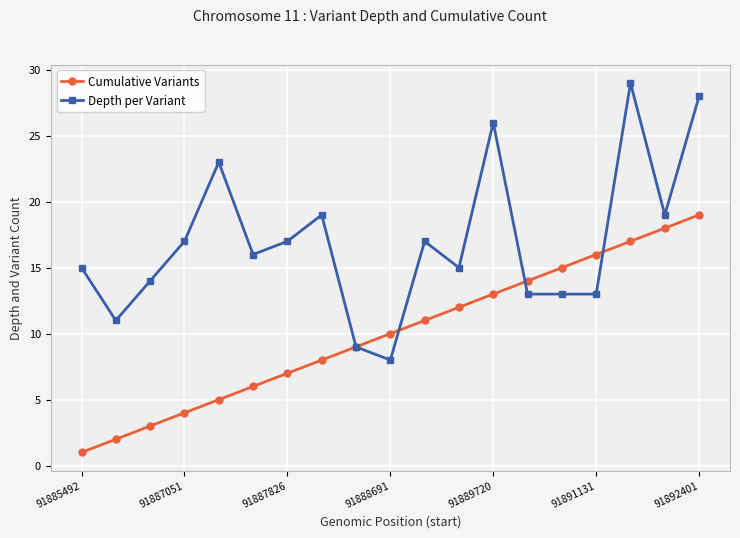

Reading left to right, extract all data points from this chart.

Cumulative Variants: 1	2	3	4	5	6	7	8	9	10	11	12	13	14	15	16	17	18	19
Depth per Variant: 15	11	14	17	23	16	17	19	9	8	17	15	26	13	13	13	29	19	28